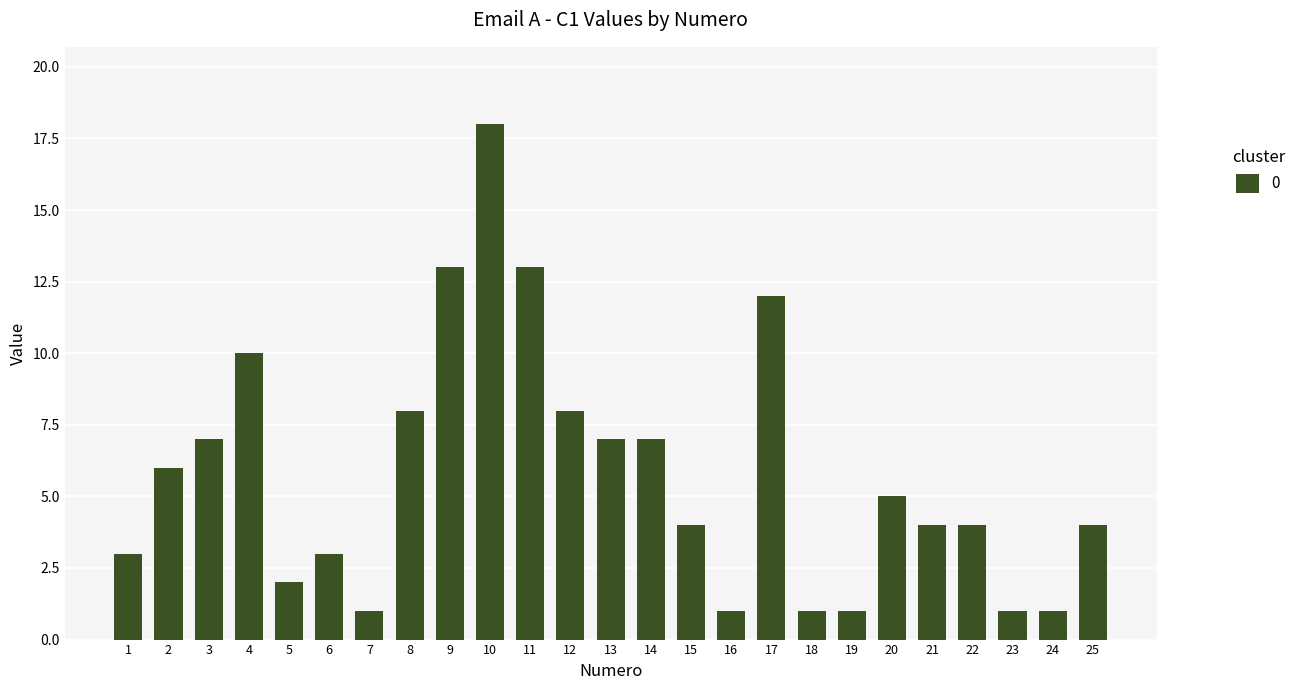

Which label corresponds to the largest value in the chart?

10